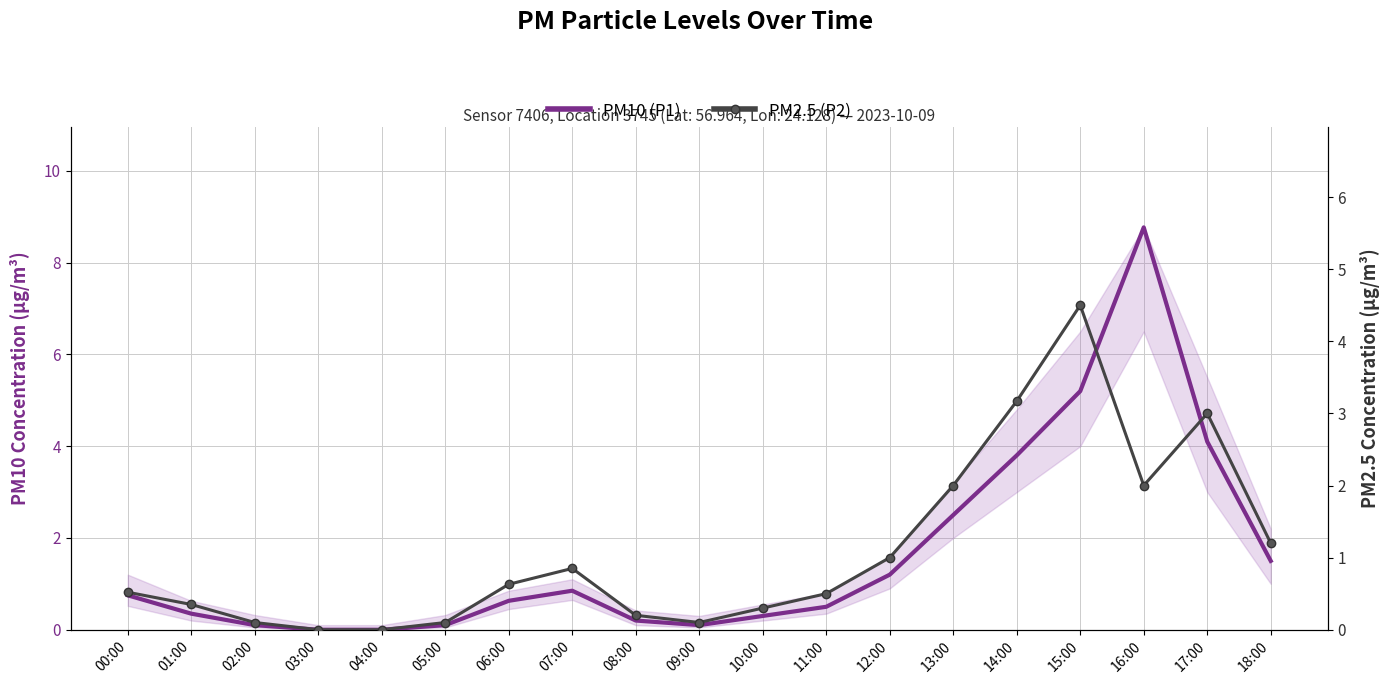

How many interior local peaks does the PM10 (P1) series have?

2